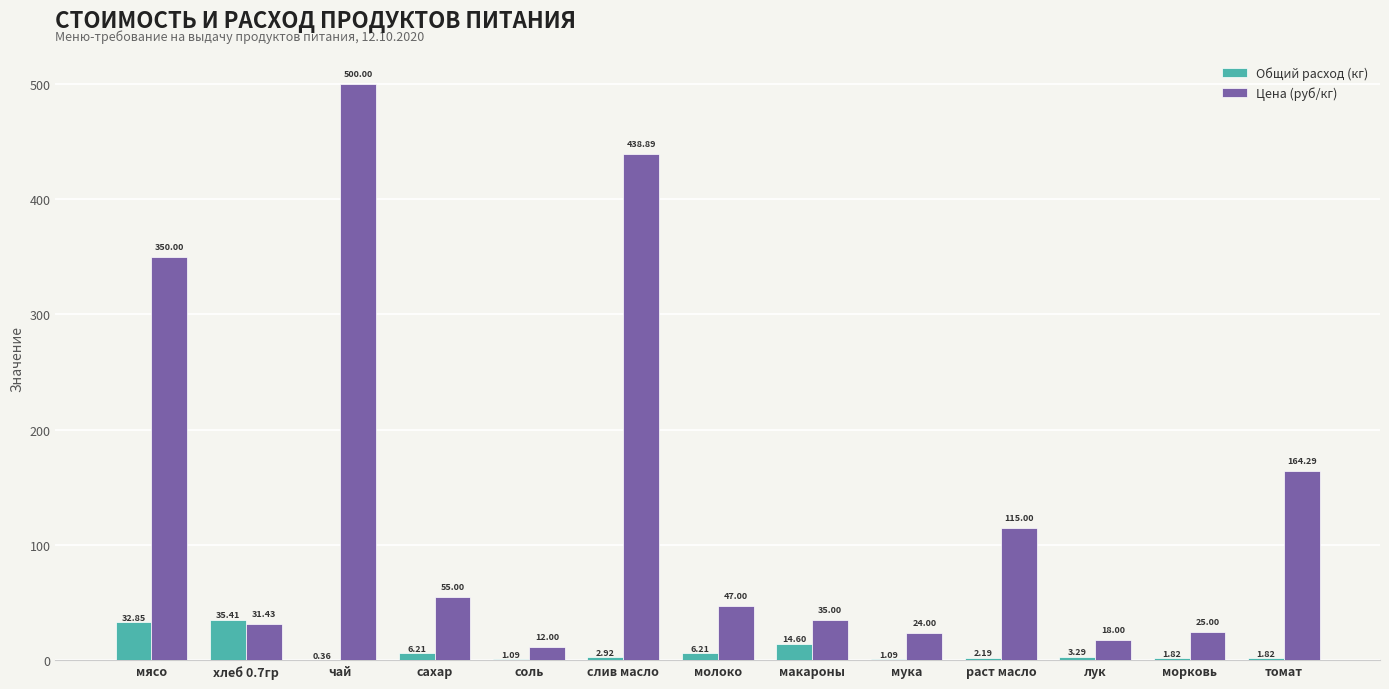

Which series has the largest total across all categories?

Цена (руб/кг)